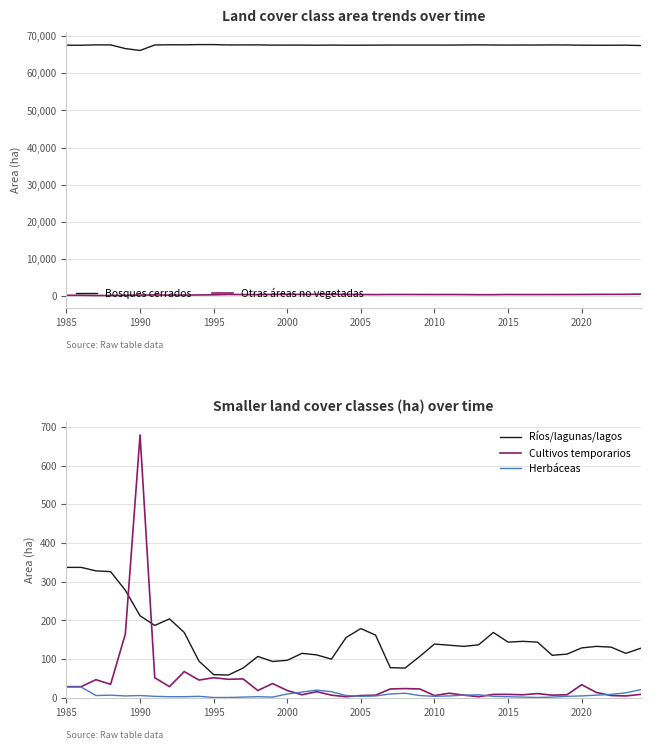

What is the highest value of the Ríos/lagunas/lagos series?

337